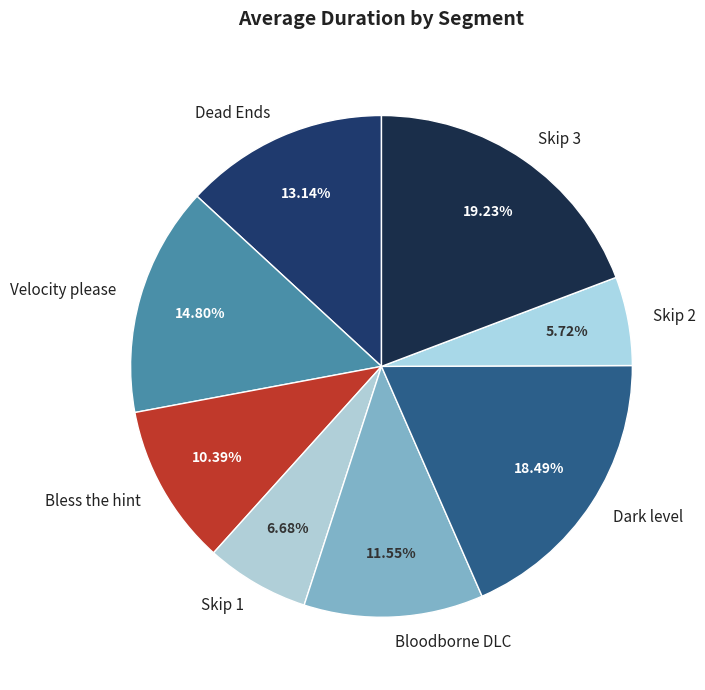

How many slices are in this pie chart?

8